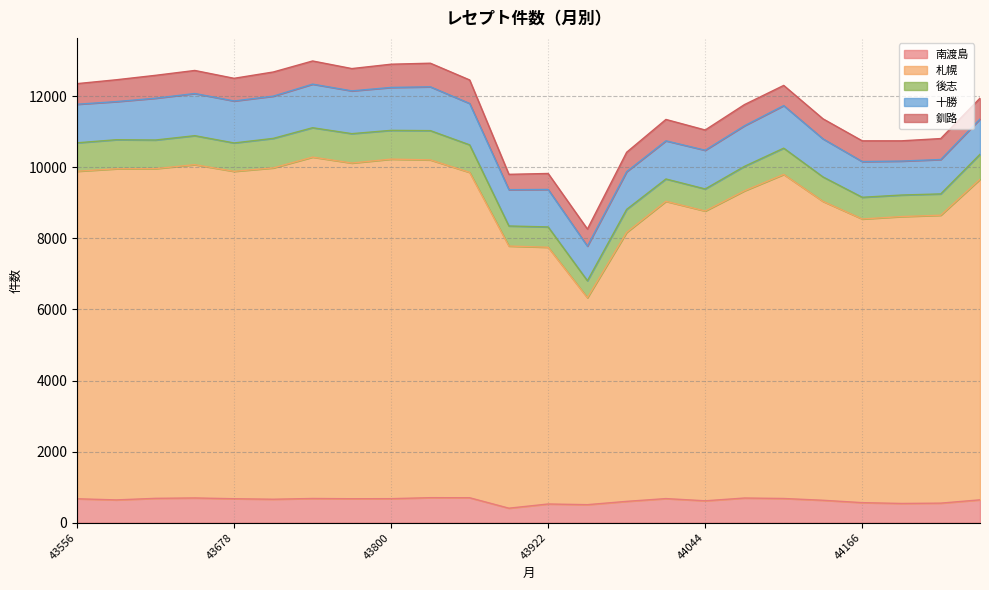

What is the total value across all series at 44228?

10812